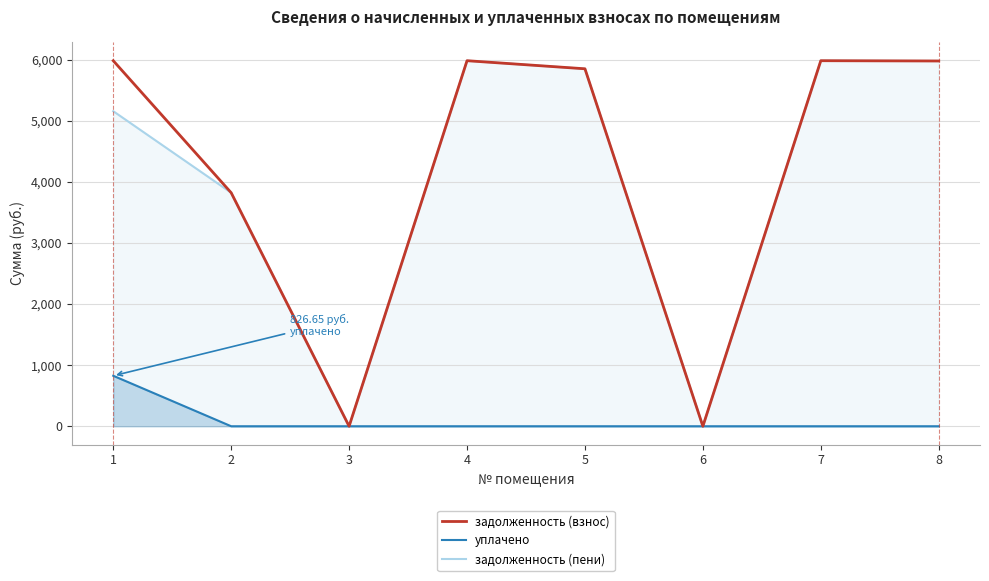

What are all the series names shown in the legend?

задолженность (взнос), уплачено, задолженность (пени)